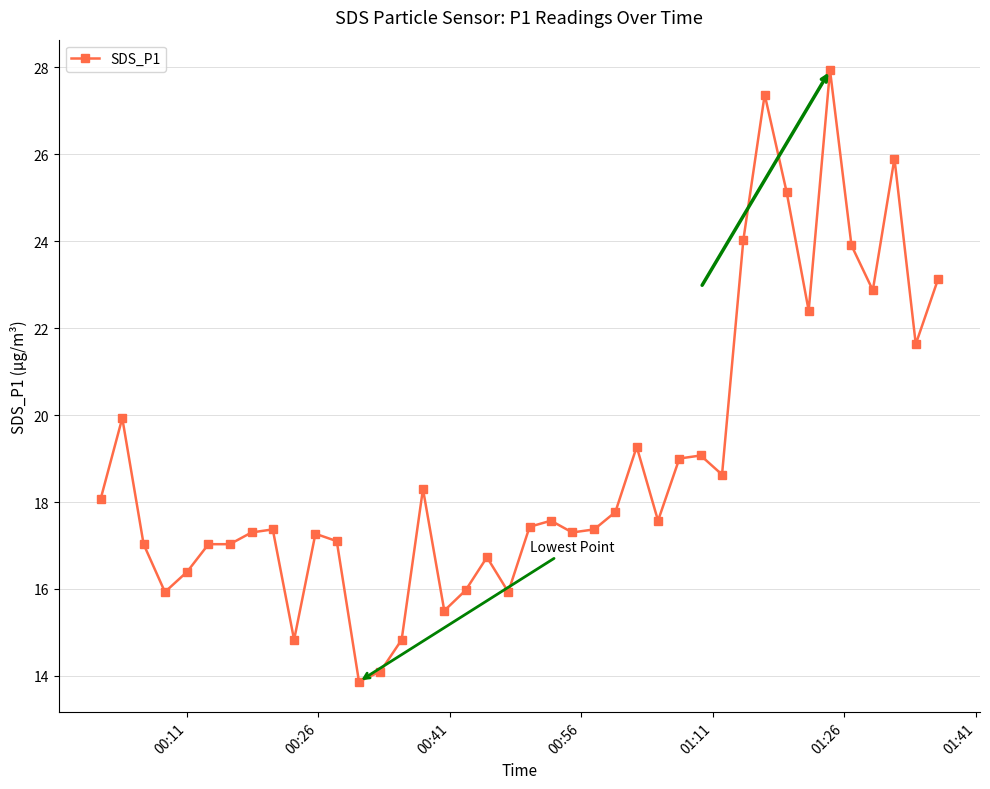

What is the maximum value shown in the chart?

27.9